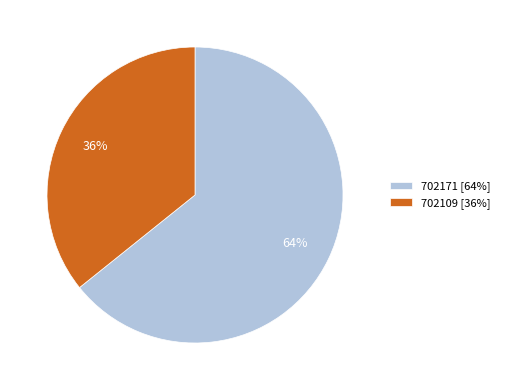

Combined, do 702171 [64%] and 702109 [36%] account for over 50%?

Yes